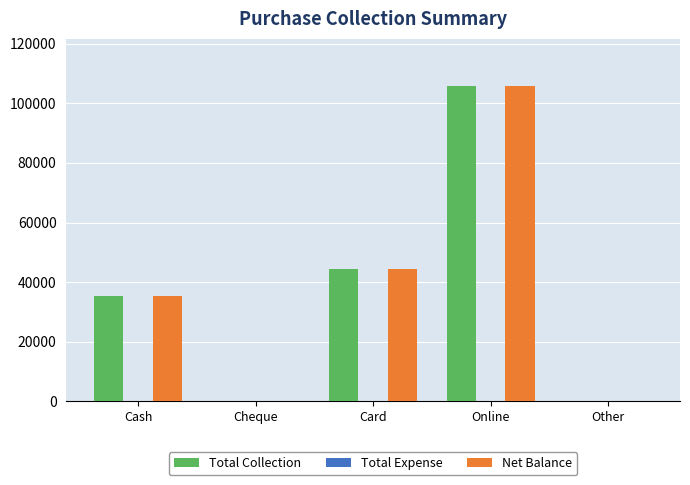

The Total Collection series shows 105750 at Online. True or false?

True